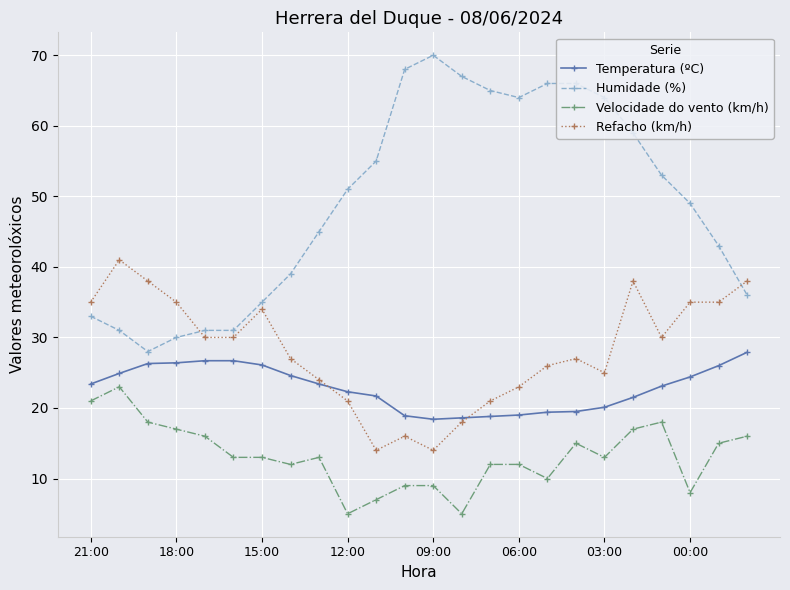

What is the difference between the maximum and second lowest values in the Temperatura (ºC) series?

9.3